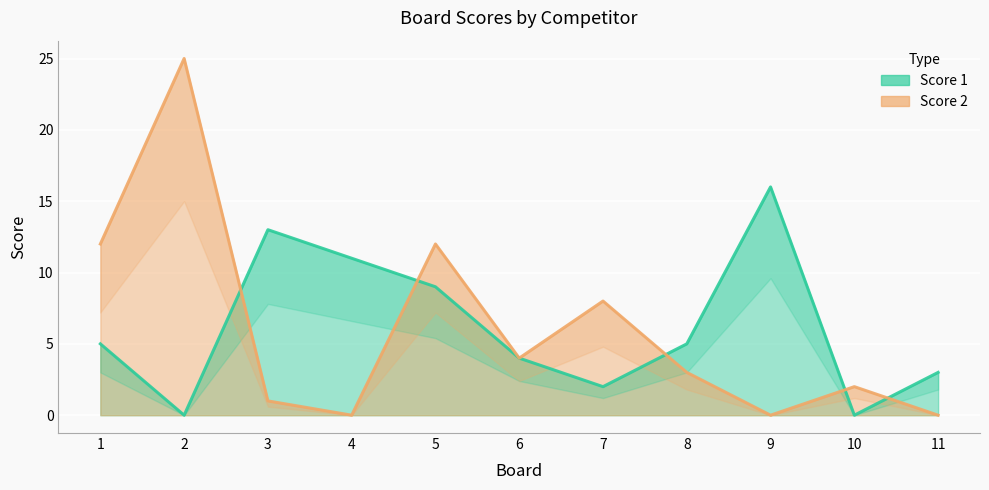

The Score 2 series shows 4 at 6. True or false?

True